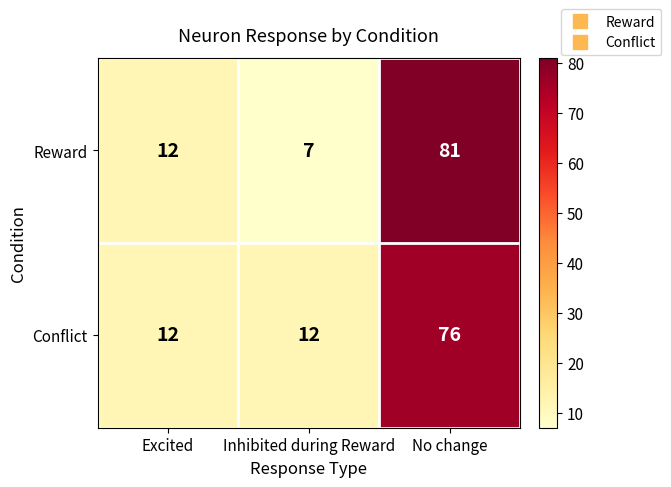

What value does the Reward series have at Excited?

12